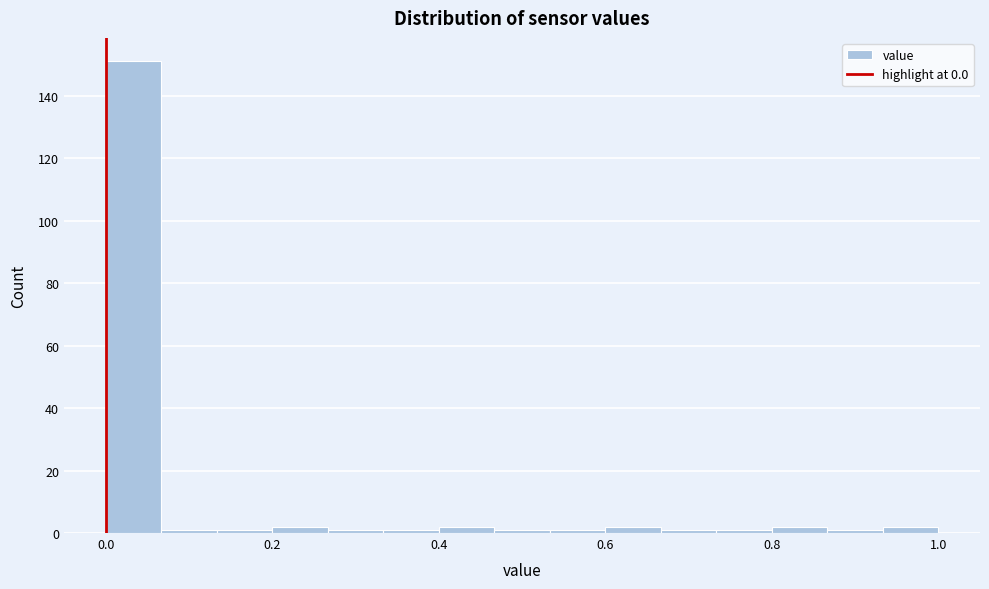

Read against the x-axis, roughly where is the centre of the tallest bar?

0.04